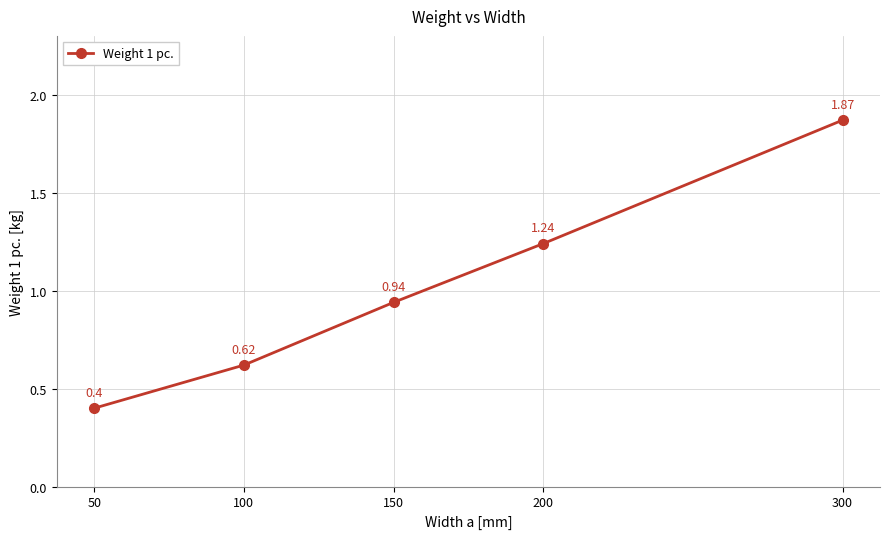

Is this an area chart (filled region under the line)?

No